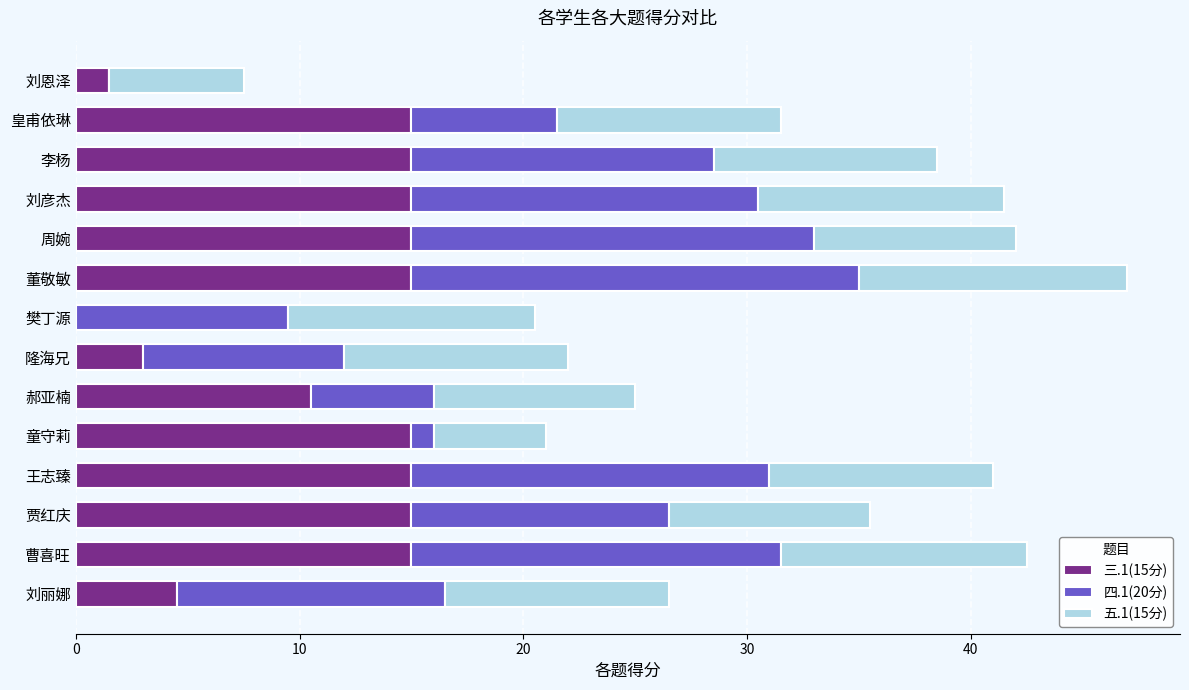

True or false: 三.1(15分) has a value of 23.6 at 曹喜旺.

False